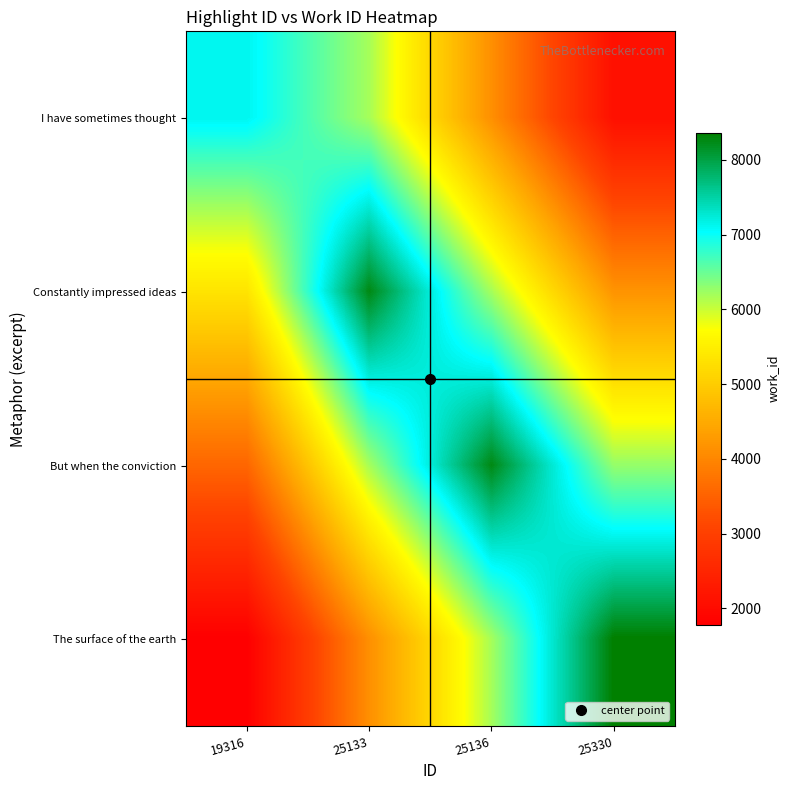

At how many categories does at least one series exceed 2754?

4